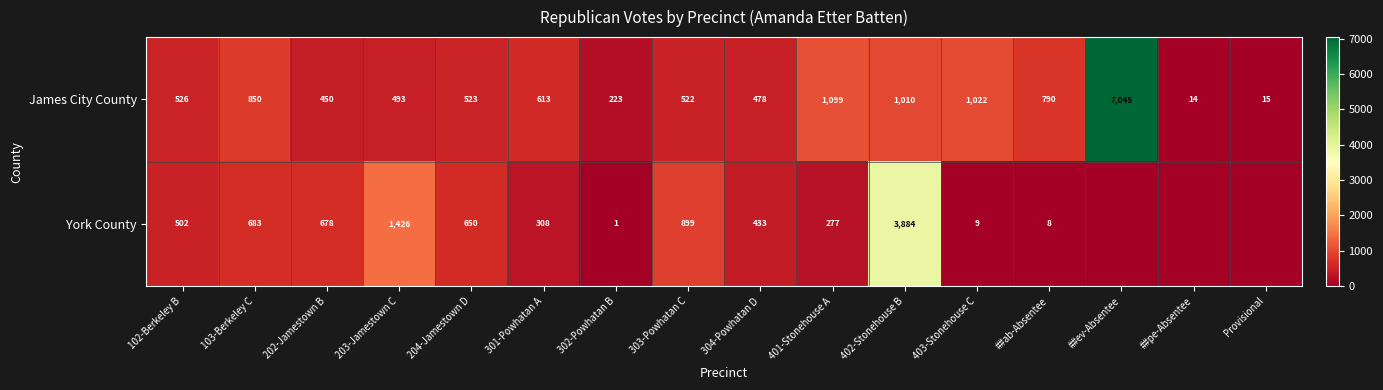

What is the approximate value of James City County at 203-Jamestown C?

493